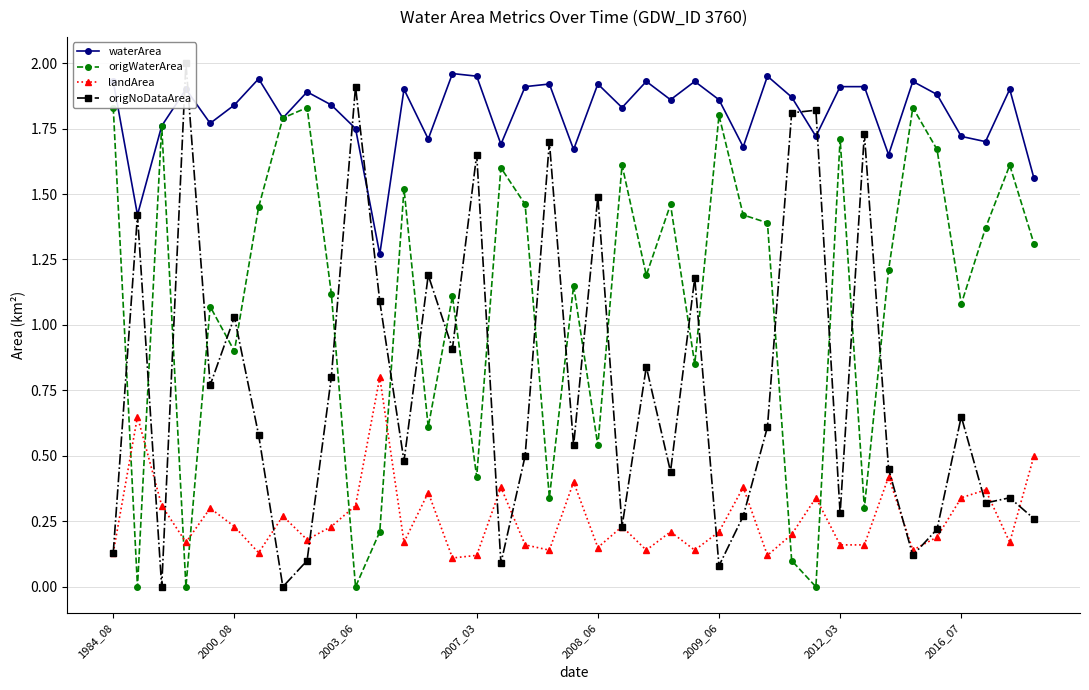

True or false: landArea and waterArea intersect in this chart.

False